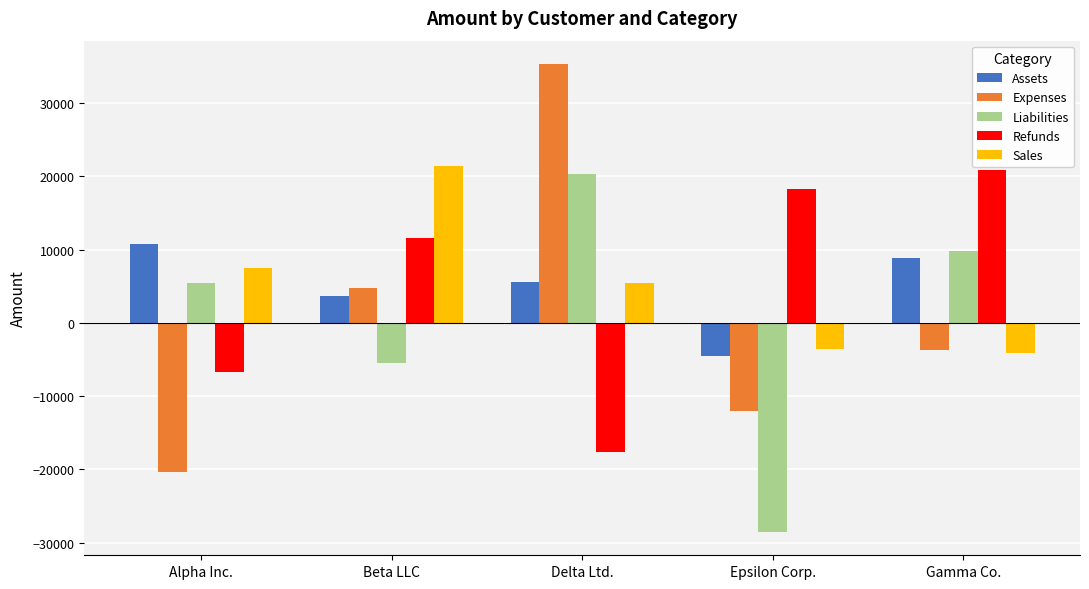

What value does the Refunds series have at Epsilon Corp.?

18248